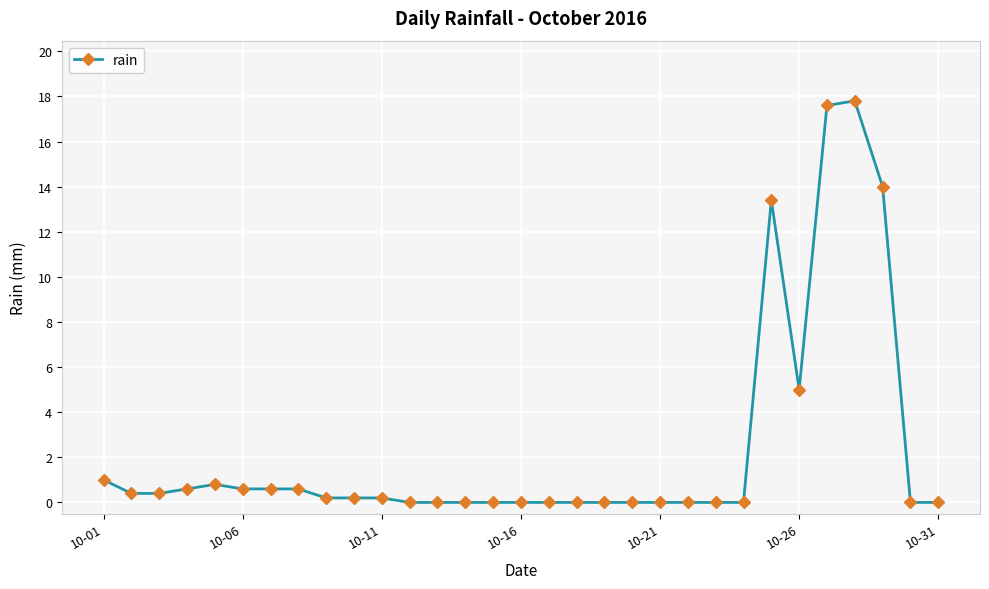

What is the value of the 28th point from the left?

17.8